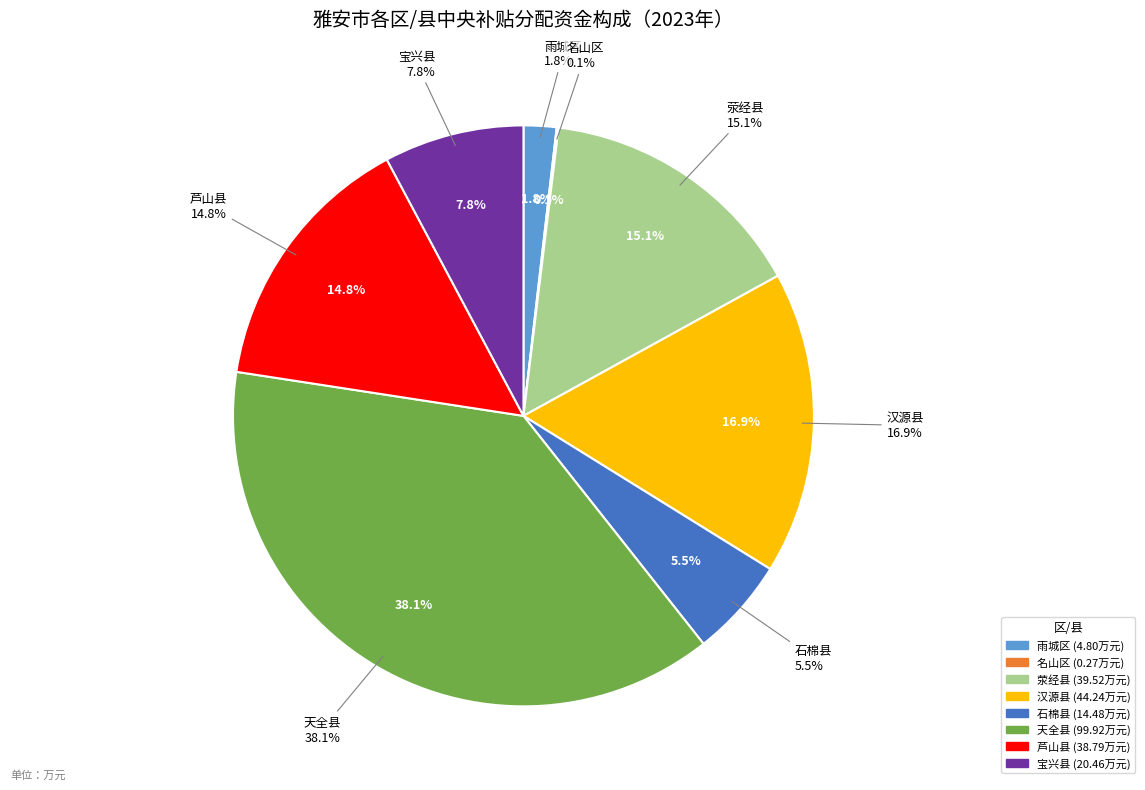

Which category has the biggest portion of the pie?

天全县